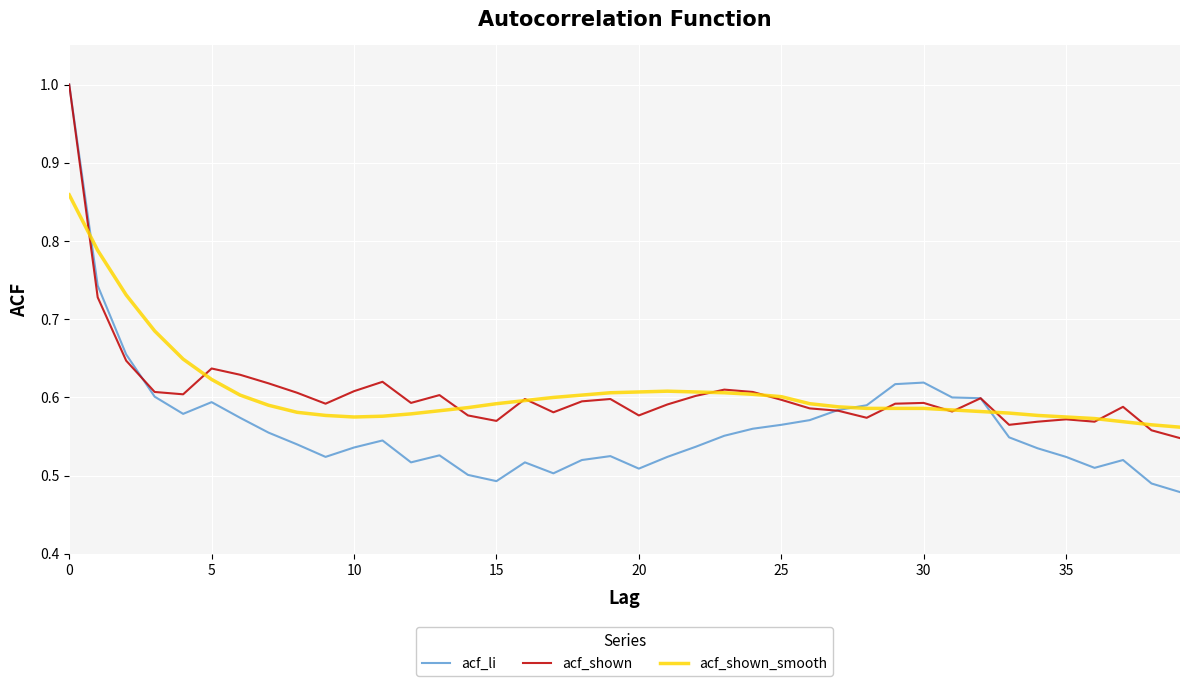

Which series has the widest spread of values?

acf_li